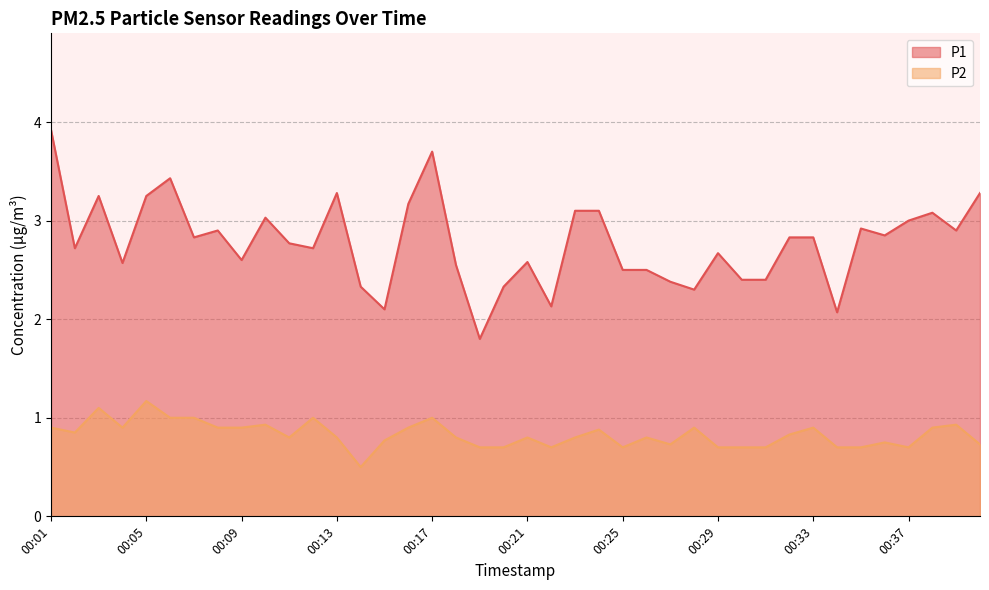

Is the value of P1 at 00:40 greater than the value of P2 at 00:20?

Yes